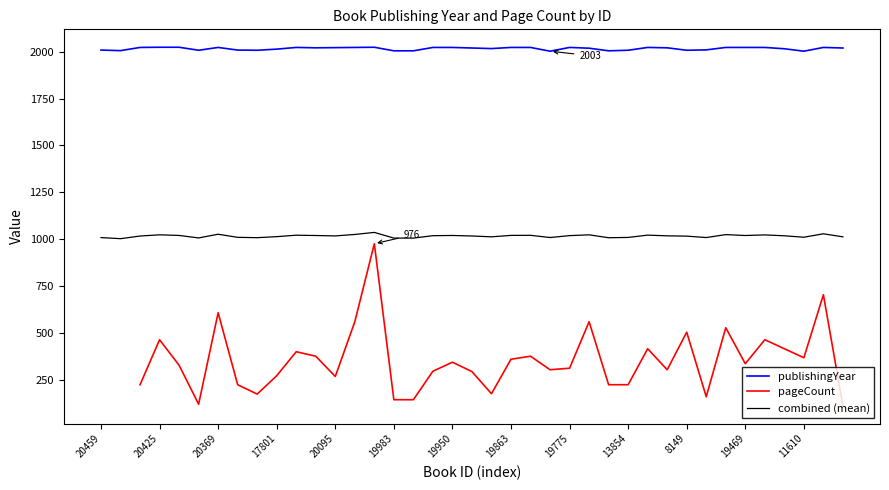

At how many categories does at least one series exceed 421?

39